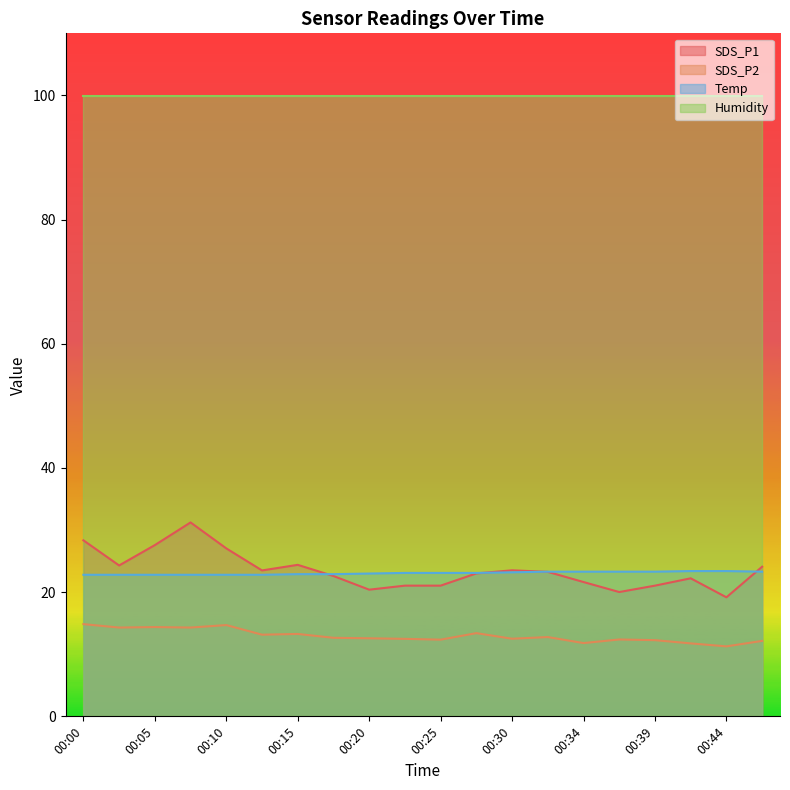

Which category has the highest value in the SDS_P2 series?

00:00